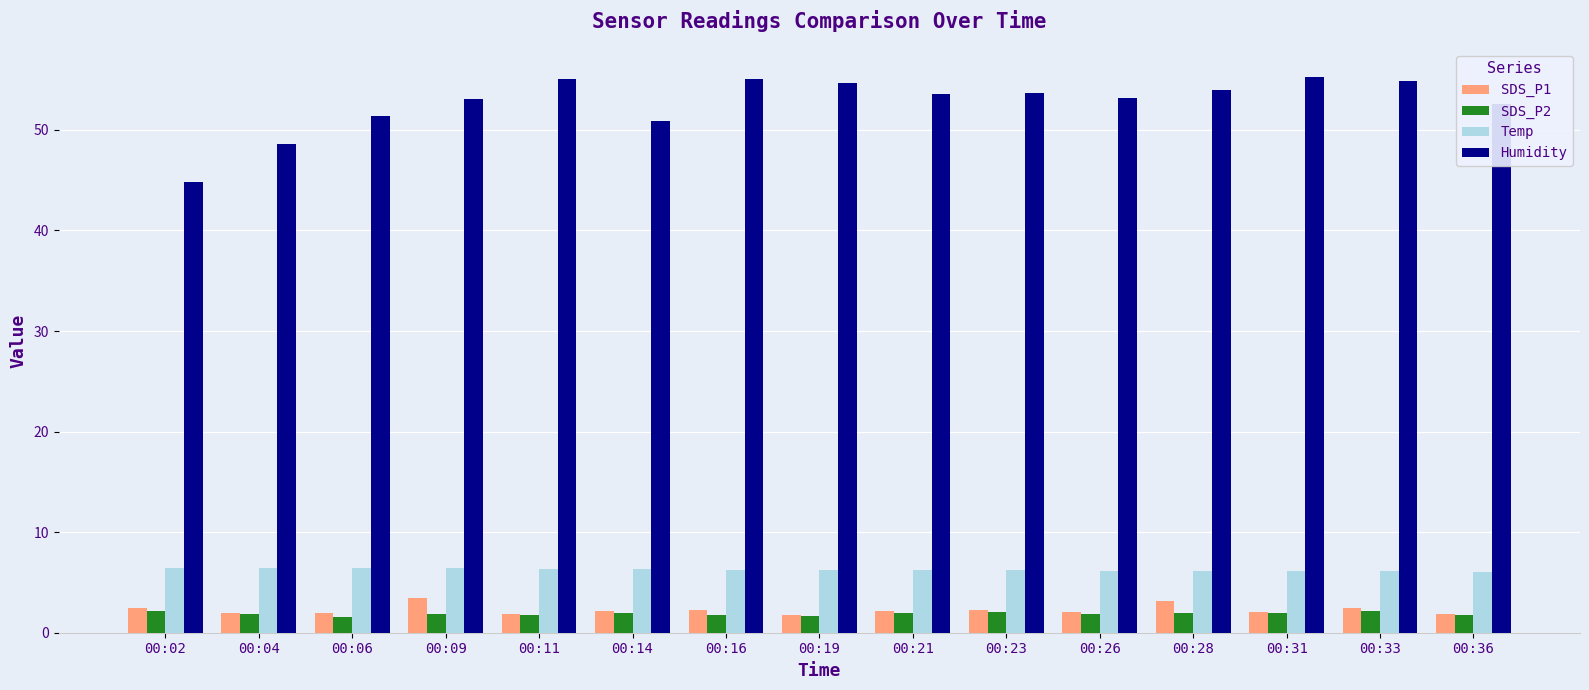

Does the chart contain stacked bars?

No